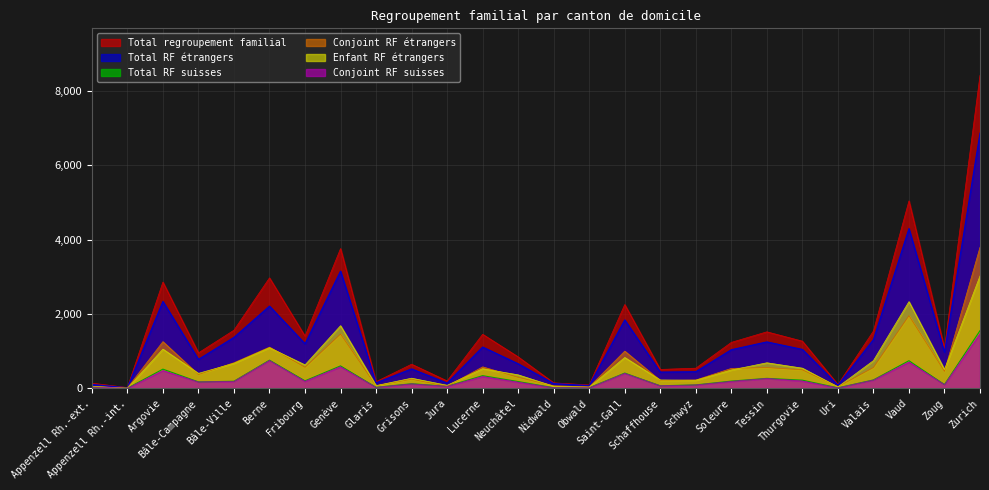

How many series are shown in this chart?

6